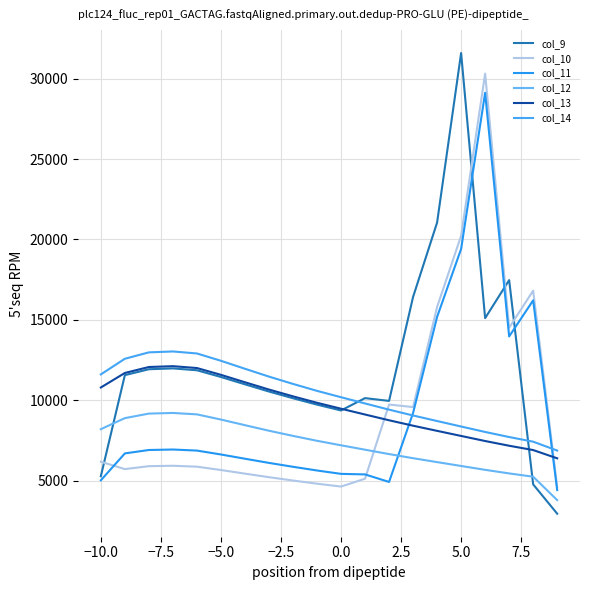

Reading left to right, transcribe all the data shown in this chart.

col_9: 5278.6	11563.2	11929.2	11980.9	11866.3	11447.7	10991.8	10543.7	10126.0	9729.2	9365.7	10133.0	9960.0	16425.0	21051.0	31591.0	15107.0	17471.0	4770.0	2947.0
col_10: 6178.5	5720.4	5901.5	5927.1	5870.3	5663.3	5437.7	5216.1	5009.4	4813.1	4633.3	5122.2	9735.0	9575.8	15800.0	20228.4	30310.4	14513.2	16816.0	4599.0
col_11: 5022.6	6695.6	6907.5	6937.5	6871.1	6628.7	6364.7	6105.3	5863.4	5633.6	5423.2	5389.2	4921.1	9211.4	15182.6	19408.5	29119.0	13969.1	16213.3	4415.5
col_12: 8203.3	8889.8	9171.2	9211.0	9122.8	8801.0	8450.5	8106.0	7784.9	7479.8	7200.4	6926.2	6654.2	6397.5	6154.0	5913.6	5673.8	5450.8	5246.5	3792.1
col_13: 10794.3	11697.7	12068.0	12120.3	12004.3	11580.9	11119.6	10666.4	10243.8	9842.4	9474.7	9113.9	8755.9	8418.1	8097.8	7781.4	7466.0	7172.5	6903.6	6390.6
col_14: 11608.9	12580.4	12978.6	13034.9	12910.2	12454.8	11958.7	11471.3	11016.8	10585.1	10189.6	9801.6	9416.7	9053.4	8708.9	8368.6	8029.4	7713.7	7424.5	6872.8